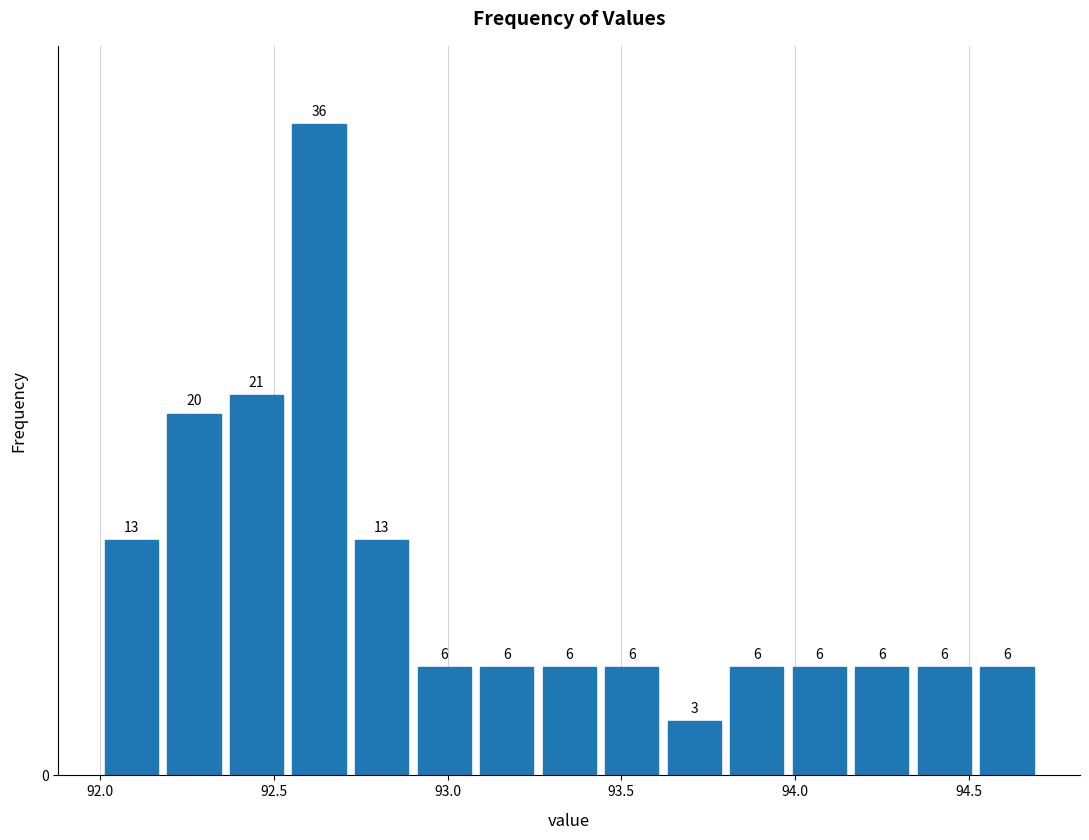

Around what value on the x-axis is the tallest bar? Give the approximate position of its centre, as read against the axis.

92.65